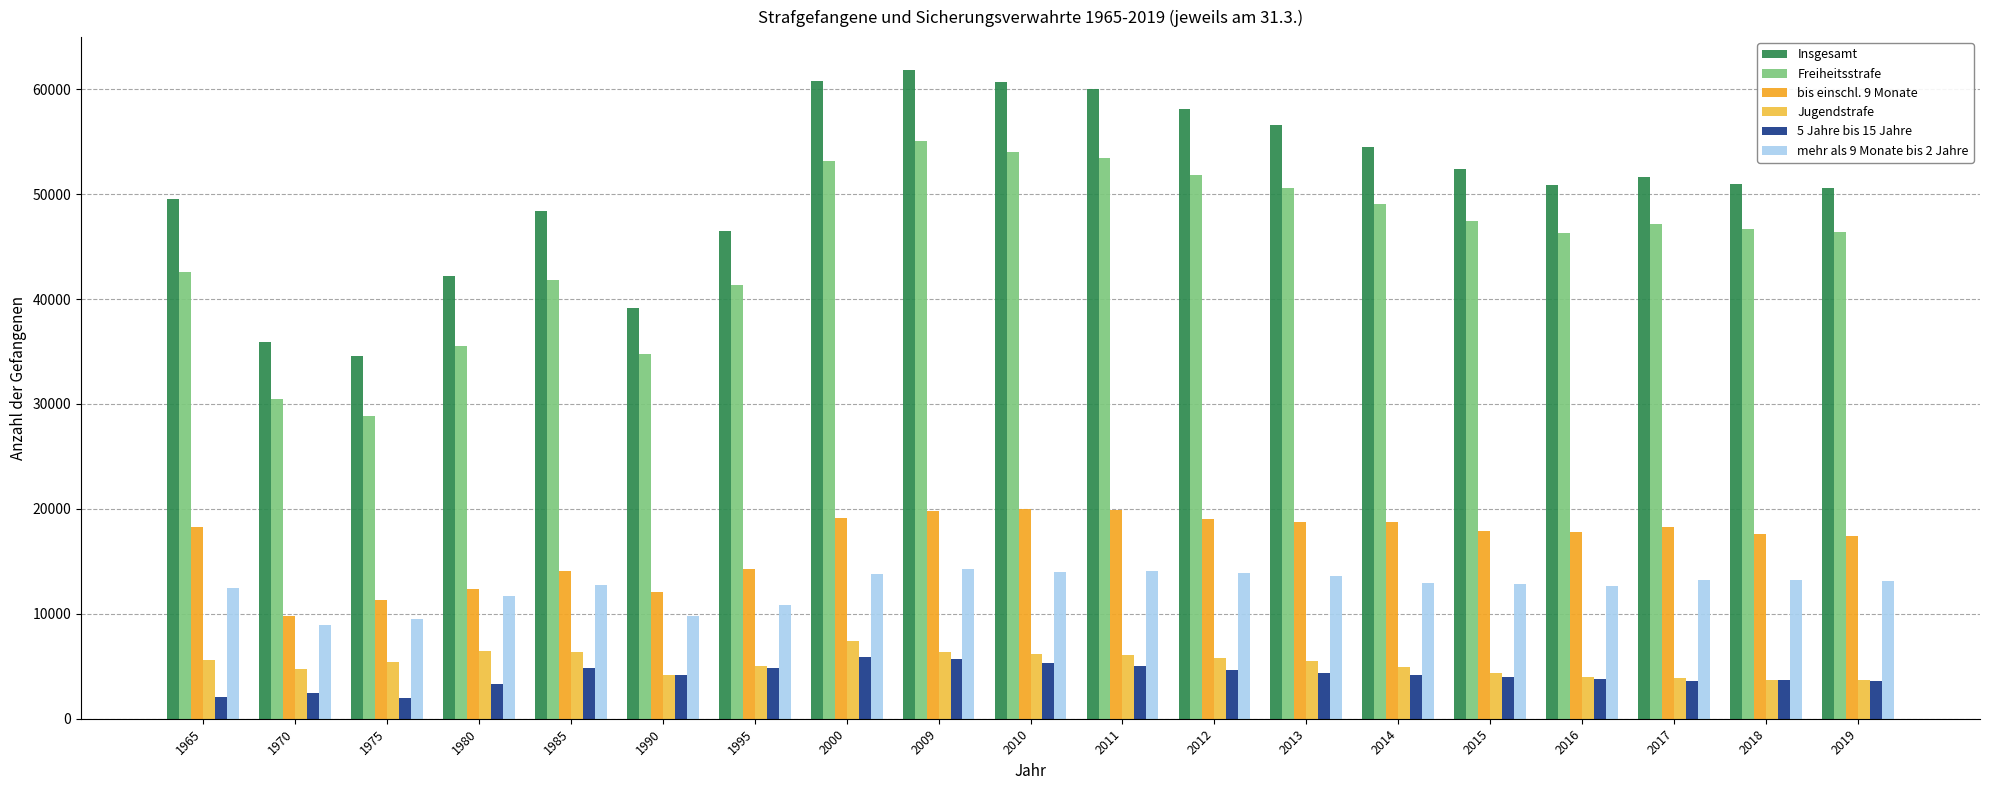

True or false: Jugendstrafe has a value of 5518 at 2013.

True